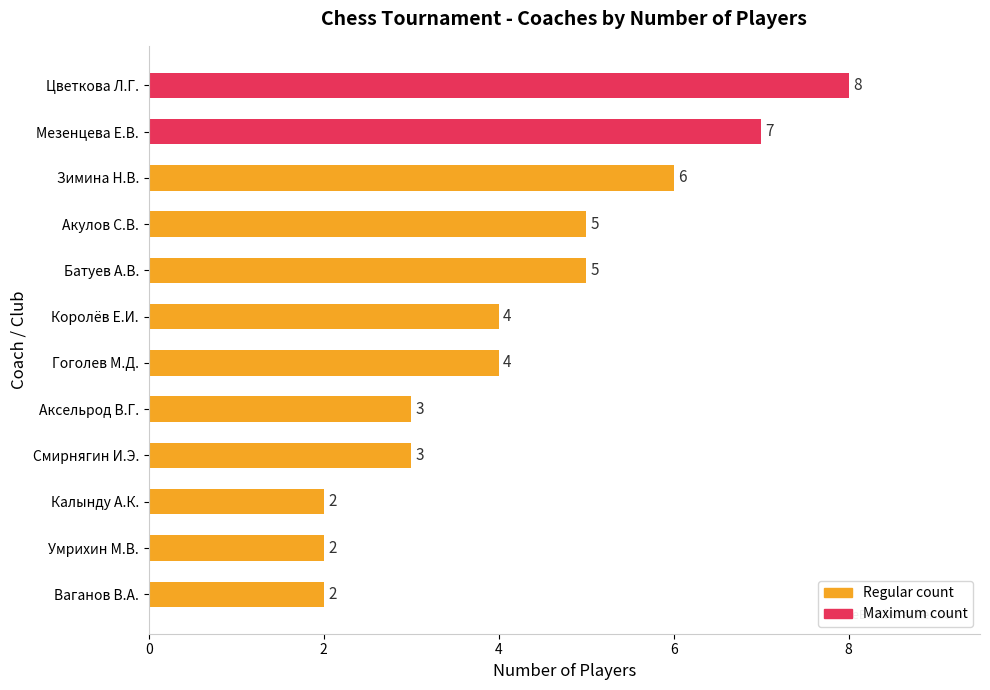

Count the values in the range 3 to 6.

7